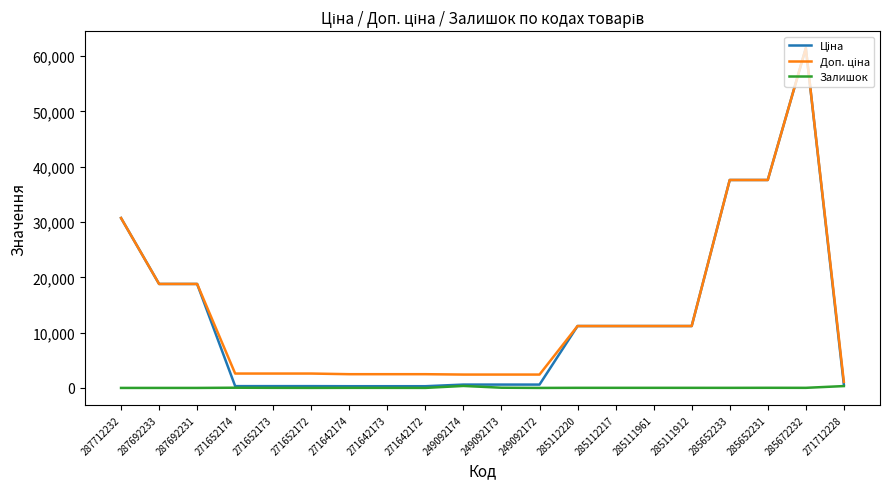

What is the spread (max minus min) of values at 287692231?

18796.8